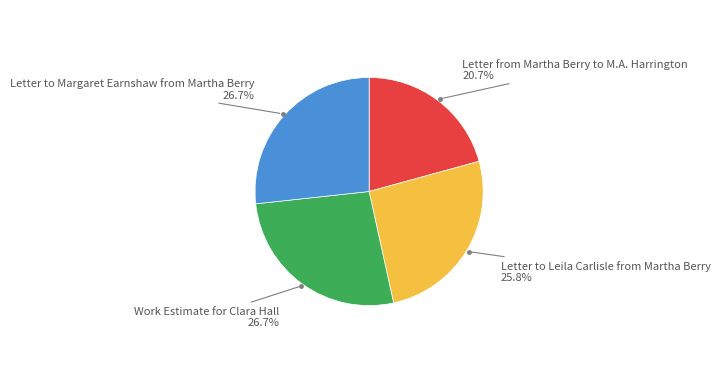

Do Work Estimate for Clara Hall and Letter from Martha Berry to M.A. Harrington together represent more than half of the pie?

No